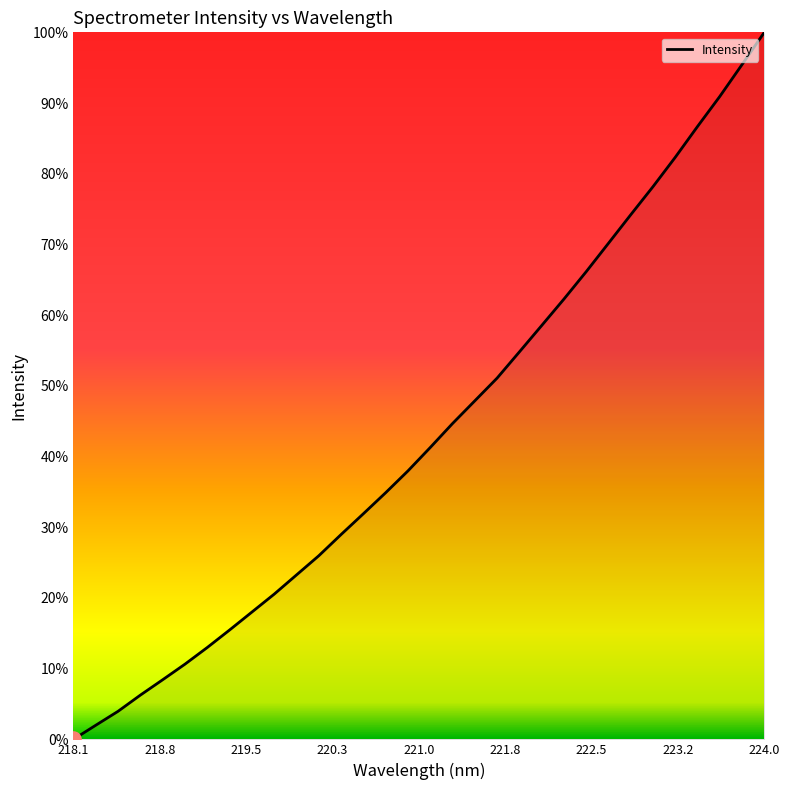

What is the greatest value displayed?

100.0